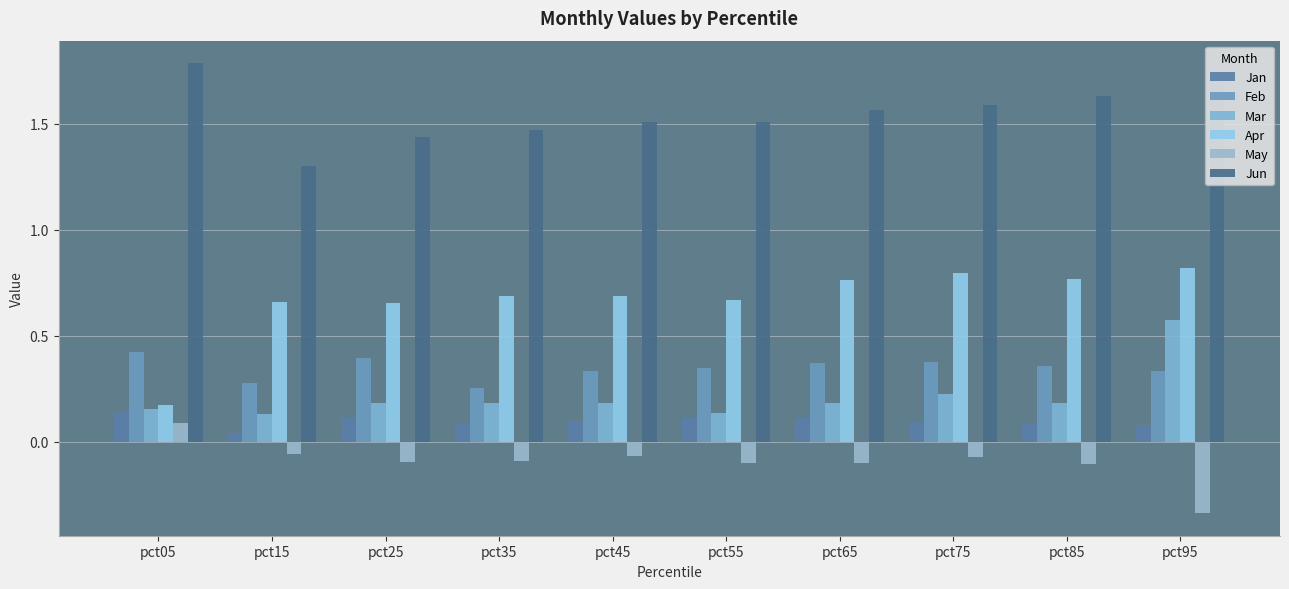

How many bars are there in total?

60